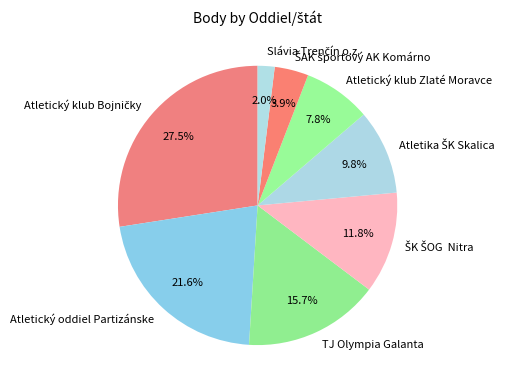

Is there any slice that represents more than half of the pie?

No